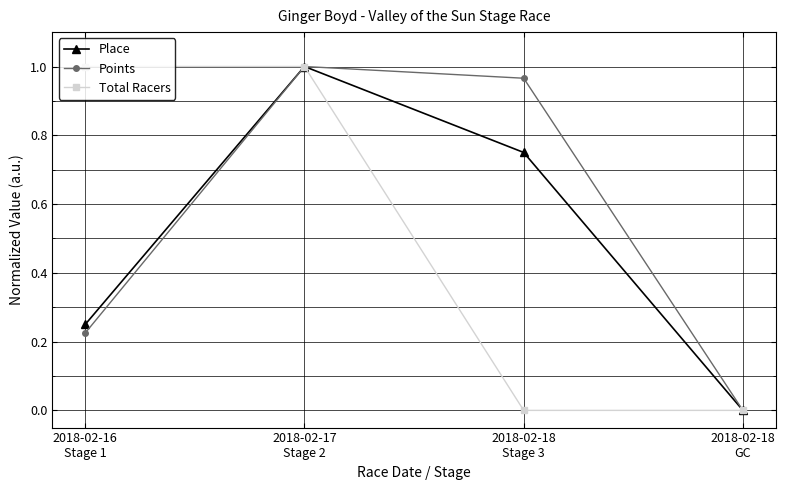

How many interior local peaks does the Place series have?

1